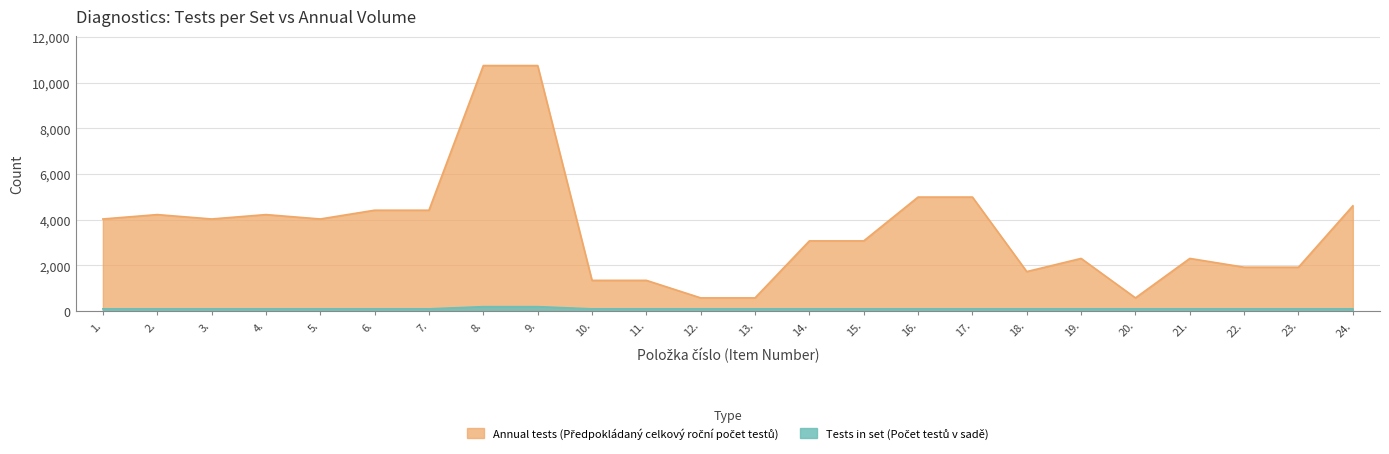

True or false: Tests in set (Počet testů v sadě) has more than 1 points higher than both neighbors.

False